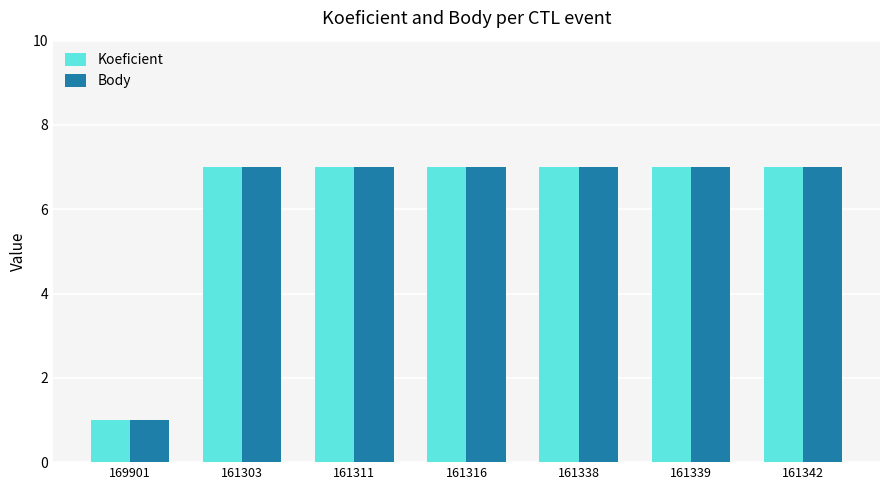

At which category does the chart reach its minimum across all series?

169901